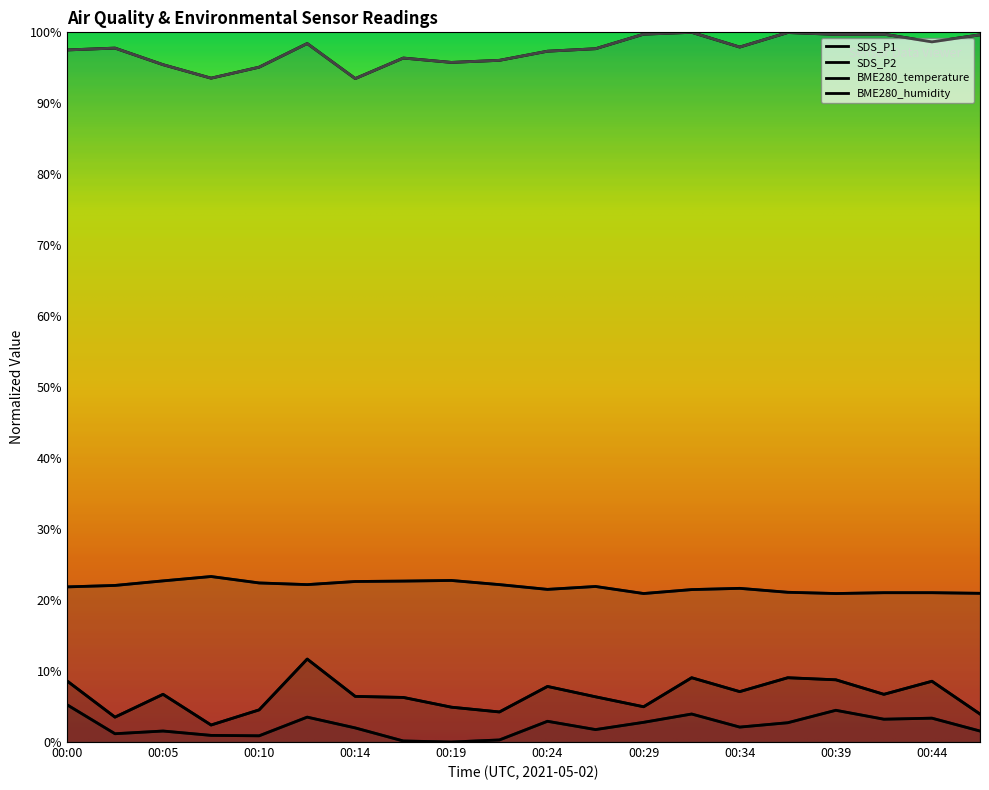

Where is the first local maximum for BME280_temperature?

00:07